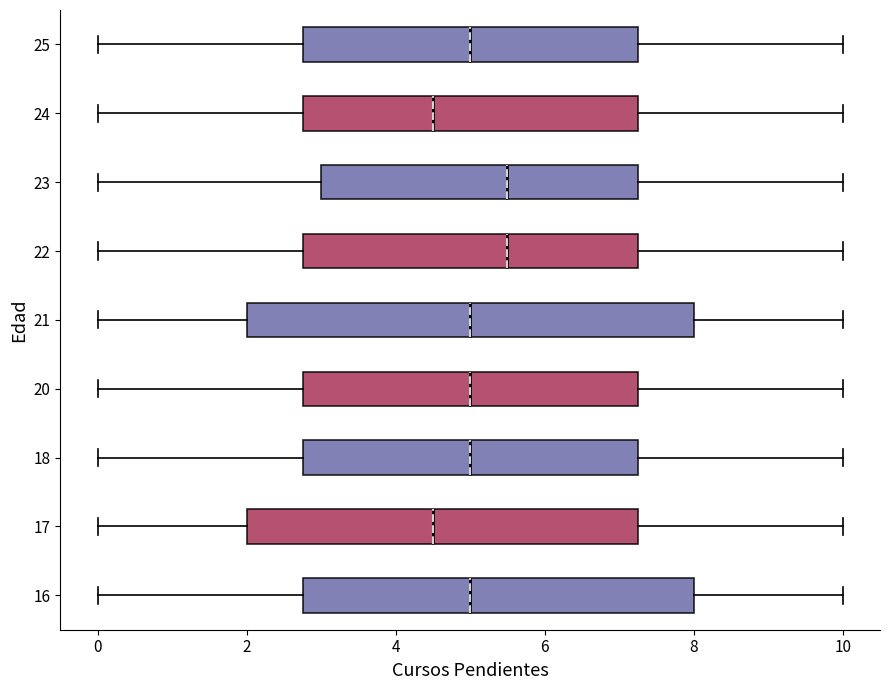

Reading bottom to top, transcribe this box plot: for each box, give where its median line is, the range the box spans, and where its two whiskers end, as read against the x-axis. The values are not printed on the chart, so give them approximately, as read against the axis.

16: median 5.0, box 2.8 to 8.0, whiskers 0.0 to 10.0
17: median 4.6, box 2.0 to 7.2, whiskers 0.0 to 10.0
18: median 5.0, box 2.8 to 7.2, whiskers 0.0 to 10.0
20: median 5.0, box 2.8 to 7.2, whiskers 0.0 to 10.0
21: median 5.0, box 2.0 to 8.0, whiskers 0.0 to 10.0
22: median 5.6, box 2.8 to 7.2, whiskers 0.0 to 10.0
23: median 5.6, box 3.0 to 7.2, whiskers 0.0 to 10.0
24: median 4.6, box 2.8 to 7.2, whiskers 0.0 to 10.0
25: median 5.0, box 2.8 to 7.2, whiskers 0.0 to 10.0